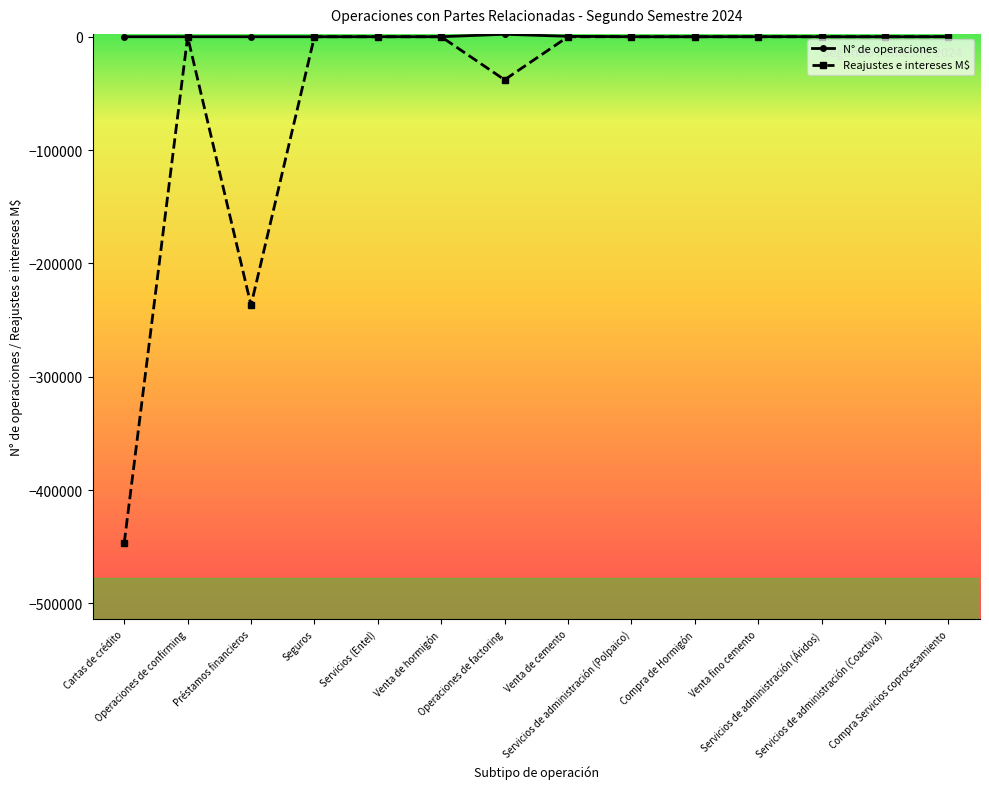

What is the value of the N° de operaciones point at the 13th from the left?

6